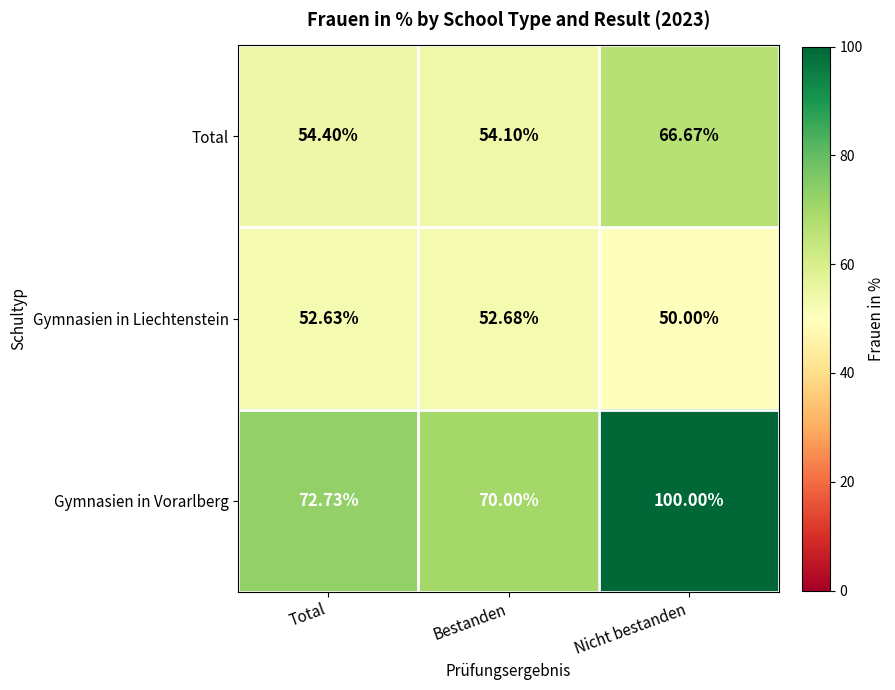

At which label is Gymnasien in Vorarlberg closest to 85?

Total